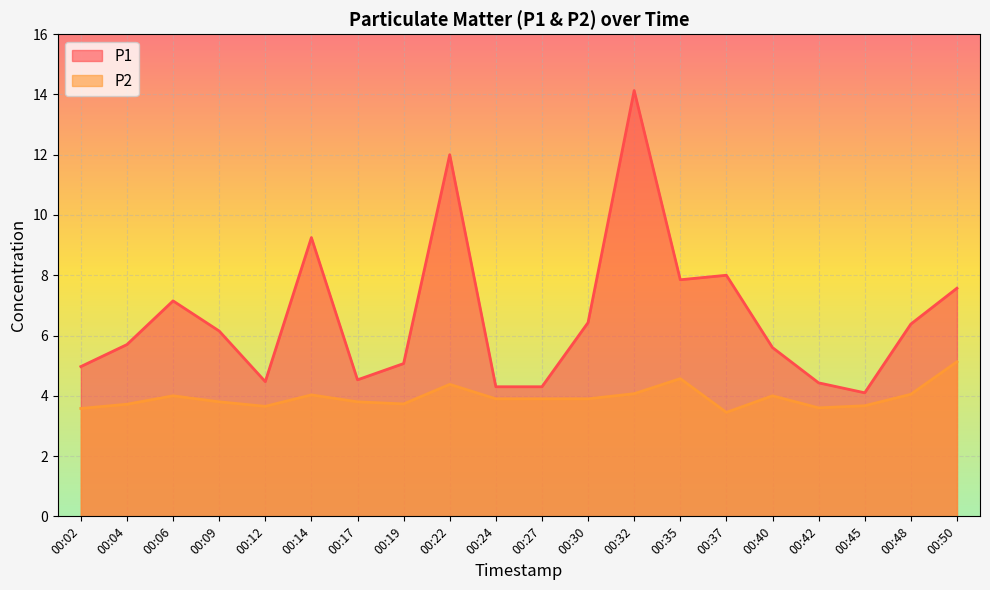

True or false: P1 and P2 cross at least once.

False